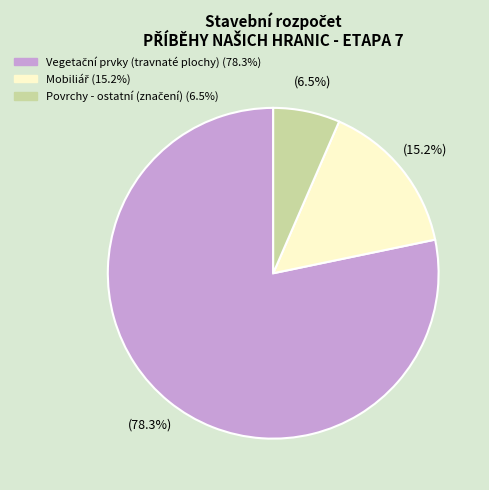

Does any single category account for the majority?

Yes